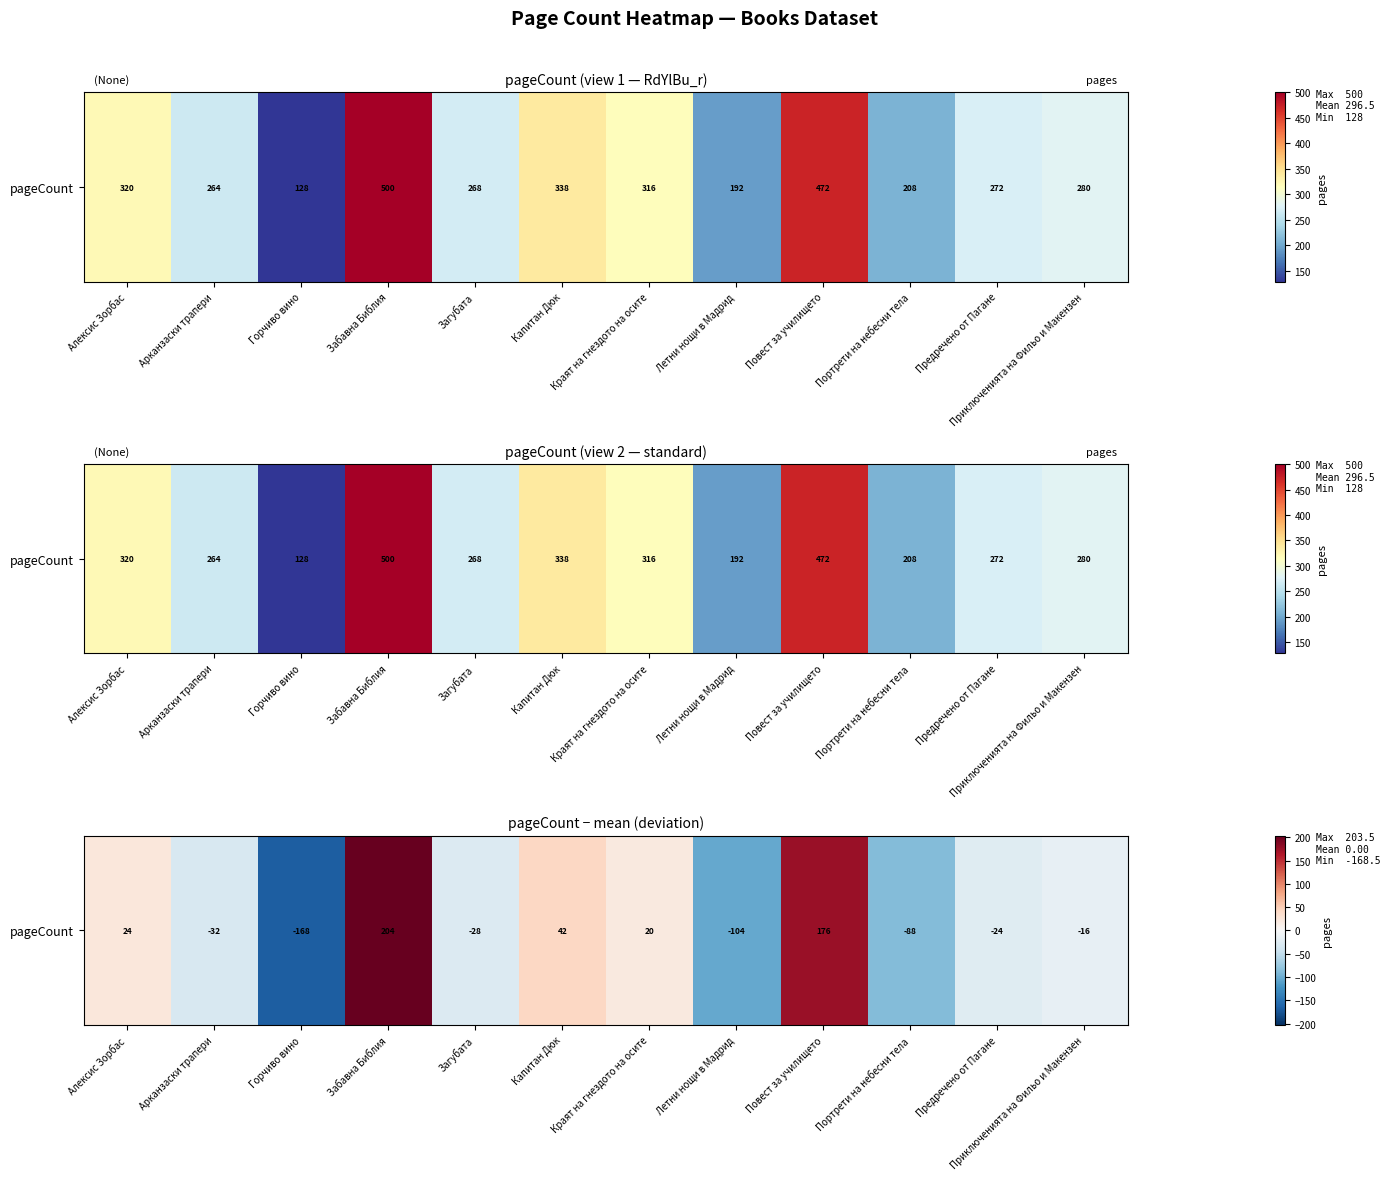

Reading right to left, extract all data points from this chart.

-16.5	-24.5	-88.5	175.5	-104.5	19.5	41.5	-28.5	203.5	-168.5	-32.5	23.5